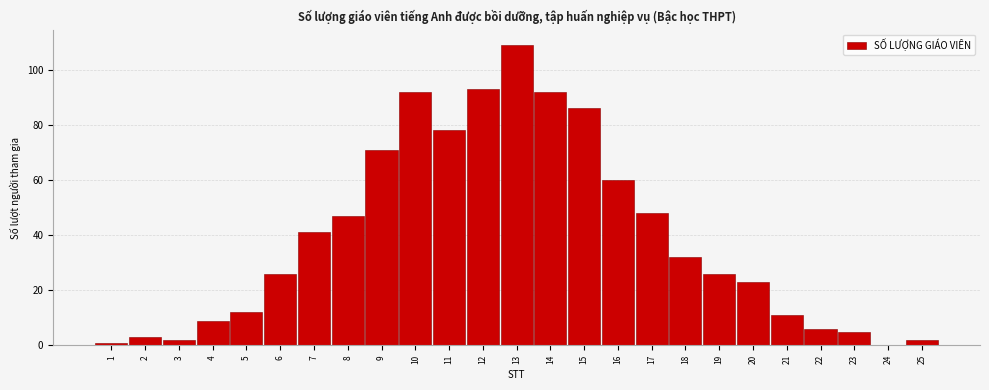

Reading right to left, list all the values displayed in this chart.

25=2	24=0	23=5	22=6	21=11	20=23	19=26	18=32	17=48	16=60	15=86	14=92	13=109	12=93	11=78	10=92	9=71	8=47	7=41	6=26	5=12	4=9	3=2	2=3	1=1